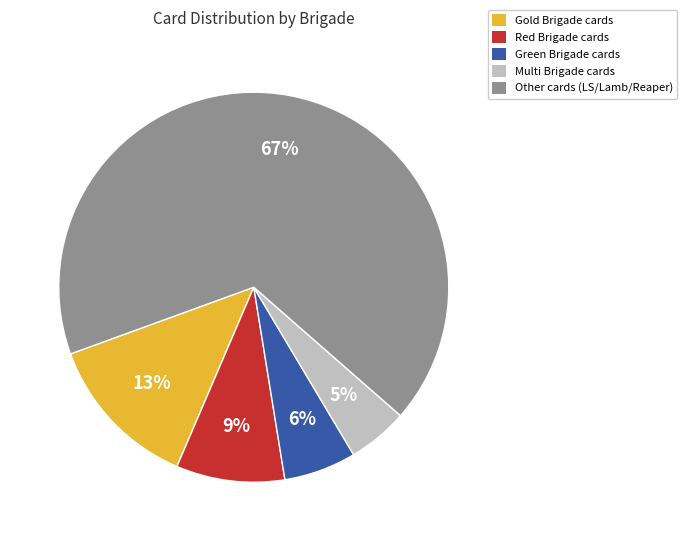

What is the majority slice?

Other cards (LS/Lamb/Reaper)